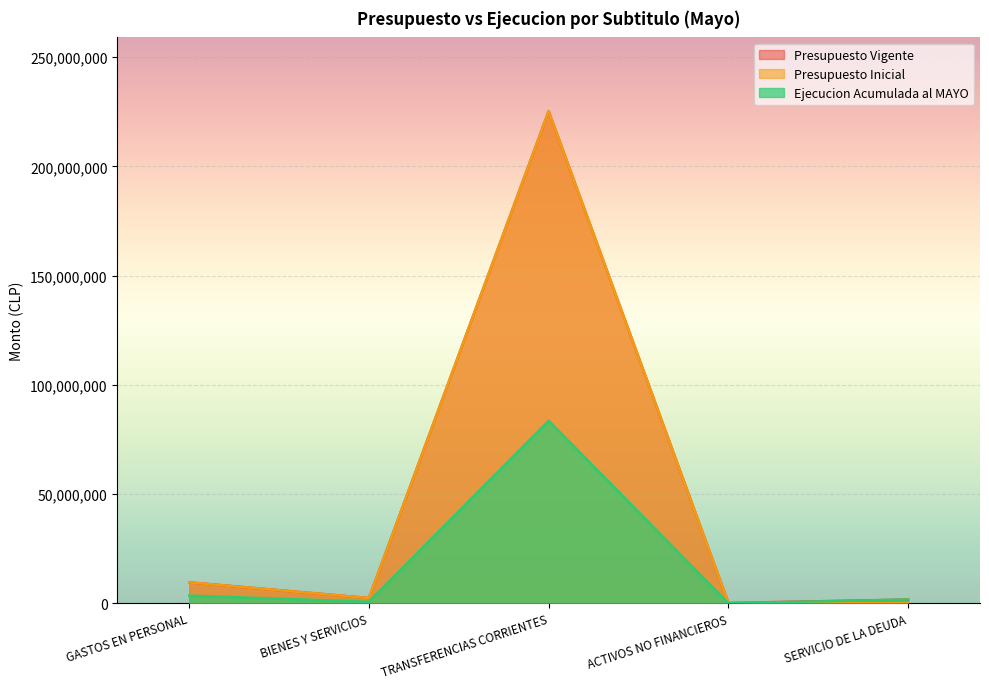

What is the average value of the Presupuesto Vigente series?

47801374